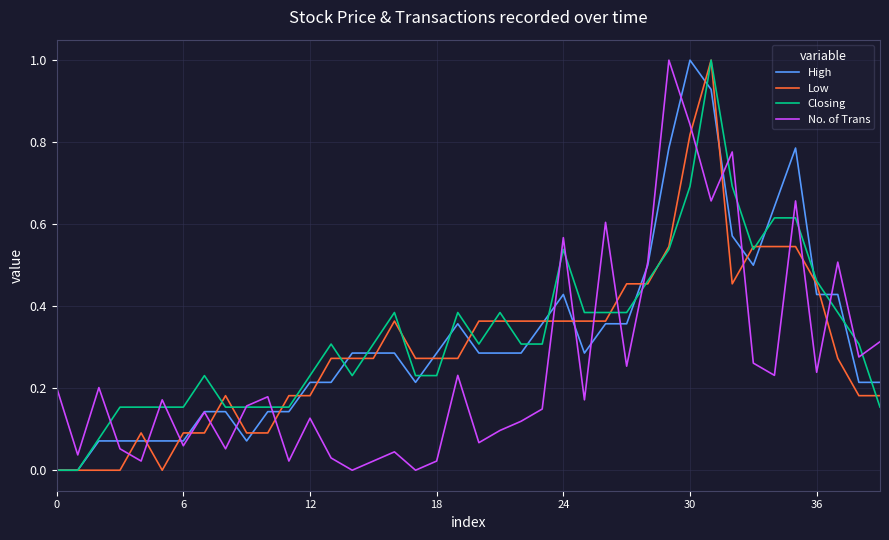

True or false: Closing has more than 1 interior local peaks.

True